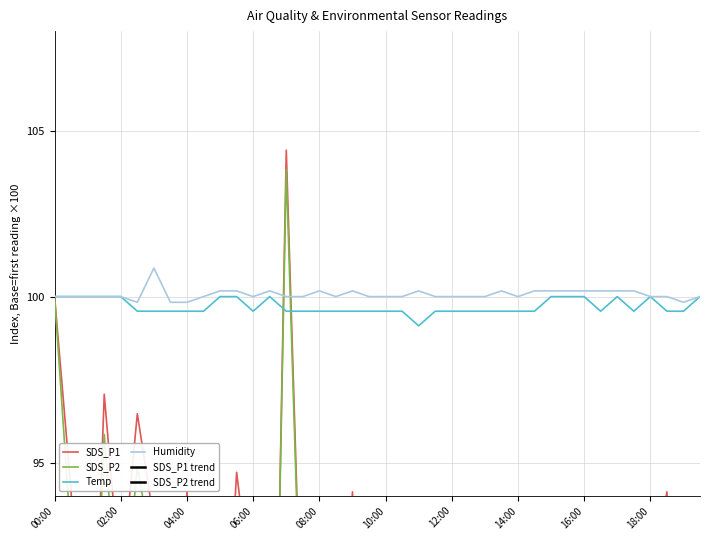

Count the Humidity values in the range 100 to 101.

36